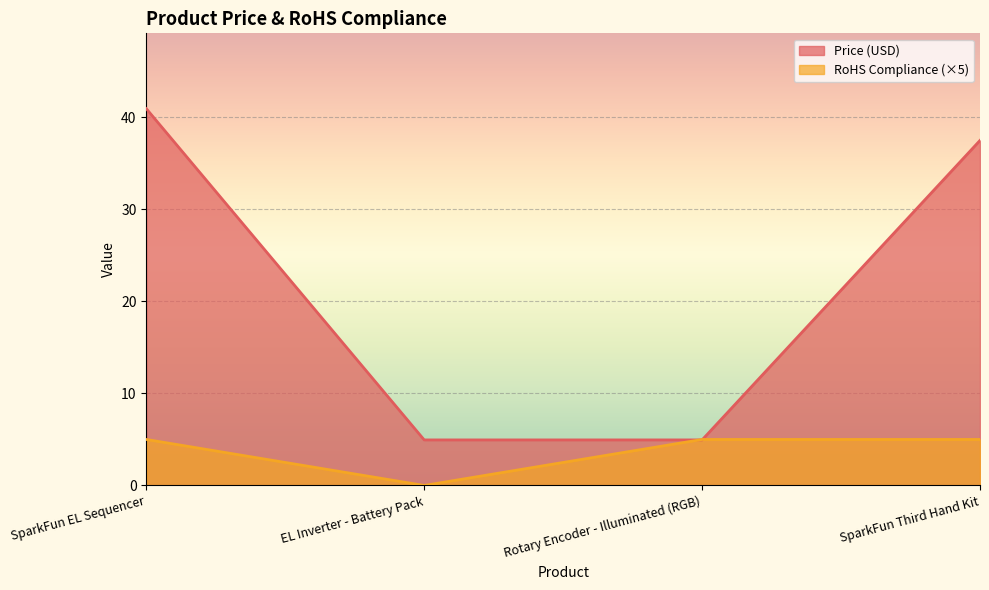

Is the value of RoHS Compliance at SparkFun Third Hand Kit greater than the value of Price (USD) at Rotary Encoder - Illuminated (RGB)?

Yes